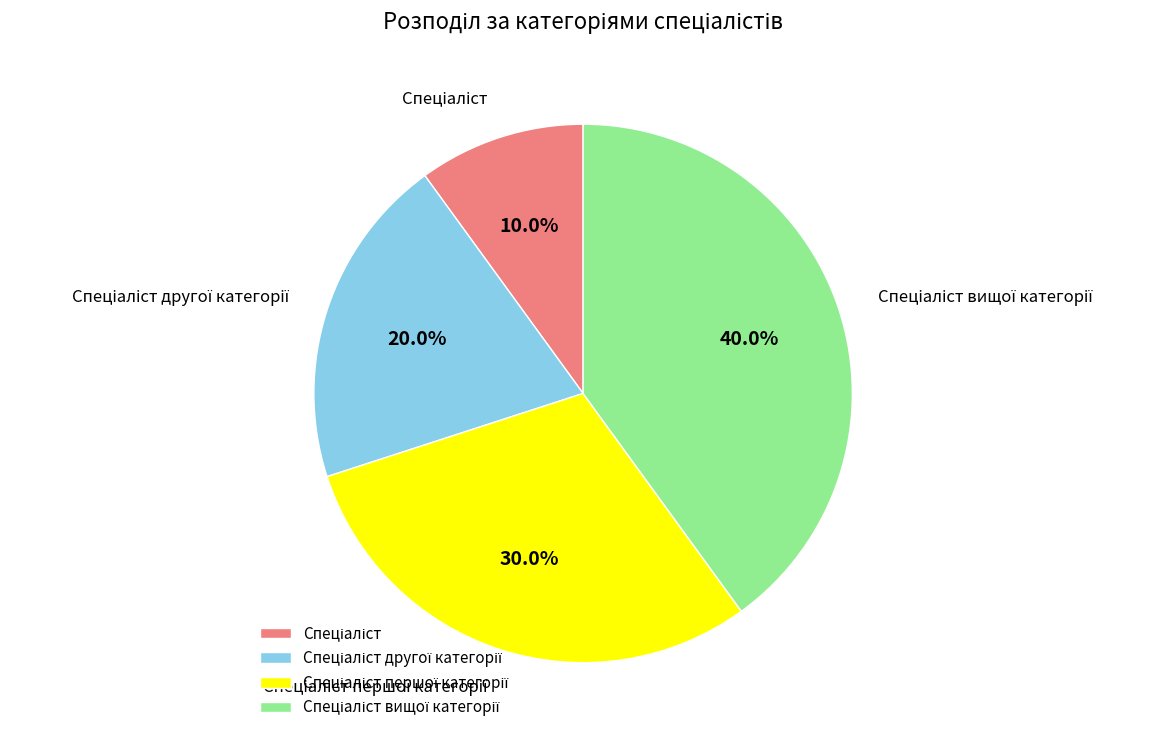

Is there a majority slice in this chart?

No